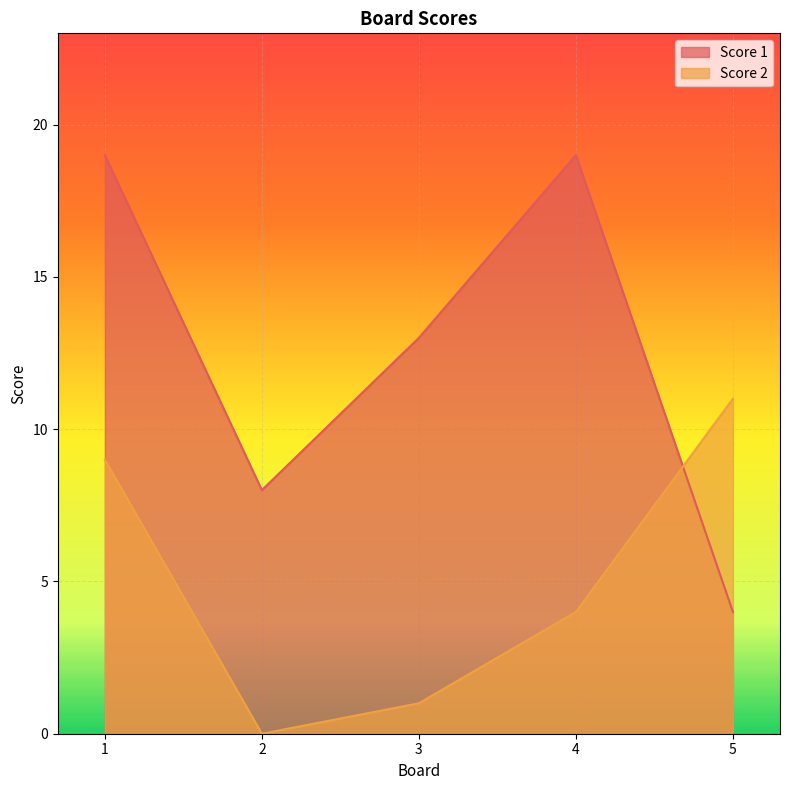

The Score 2 series shows 15 at 5. True or false?

False